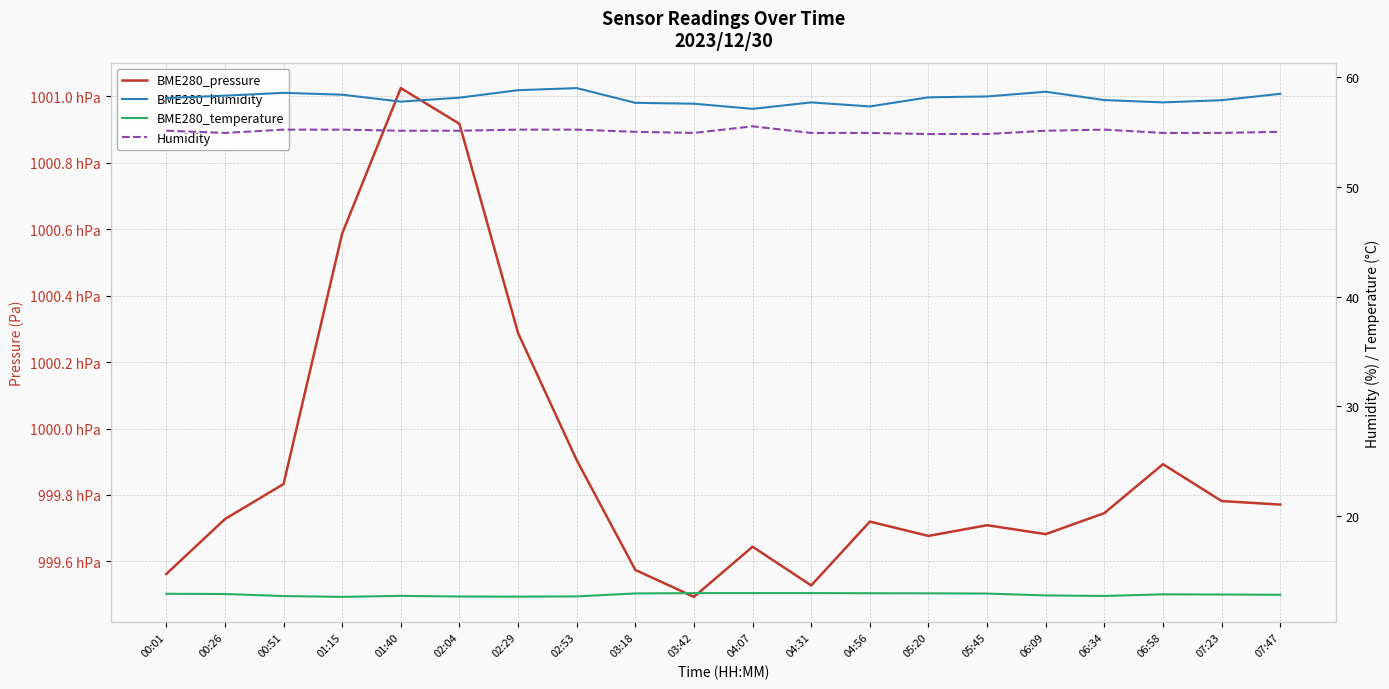

Does the chart display data point markers on the line(s)?

No